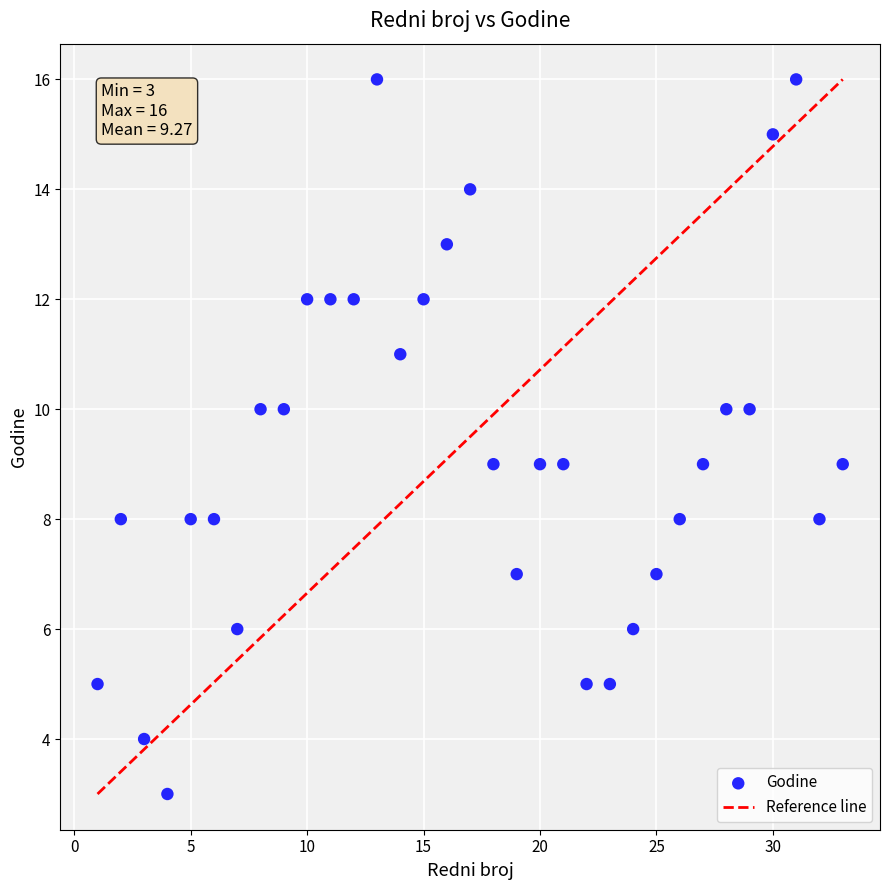

What is the range of Y values (max minus min)?

13